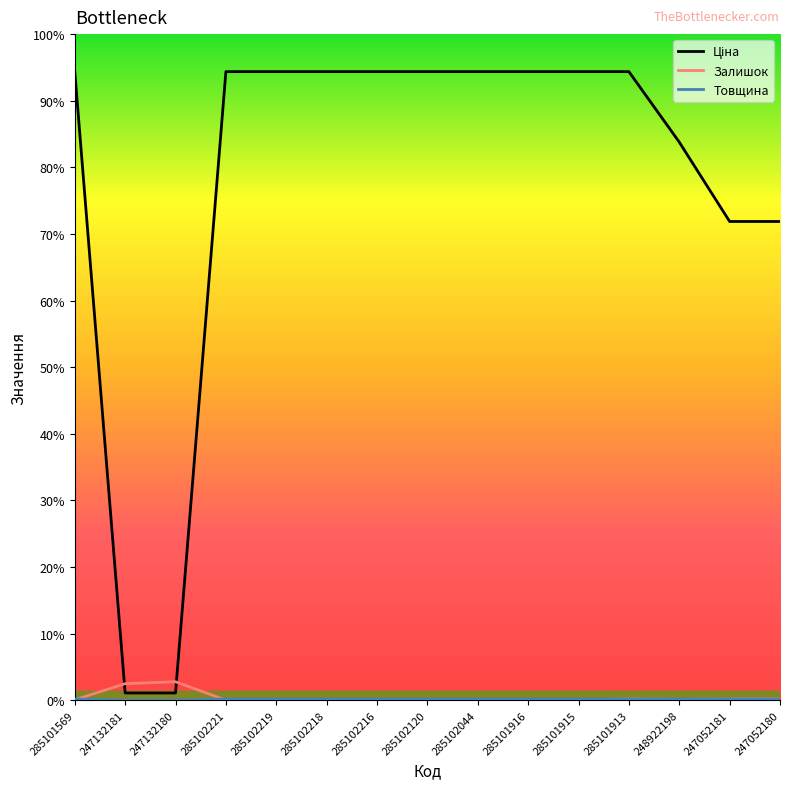

True or false: Ціна has more than 1 points higher than both neighbors.

False